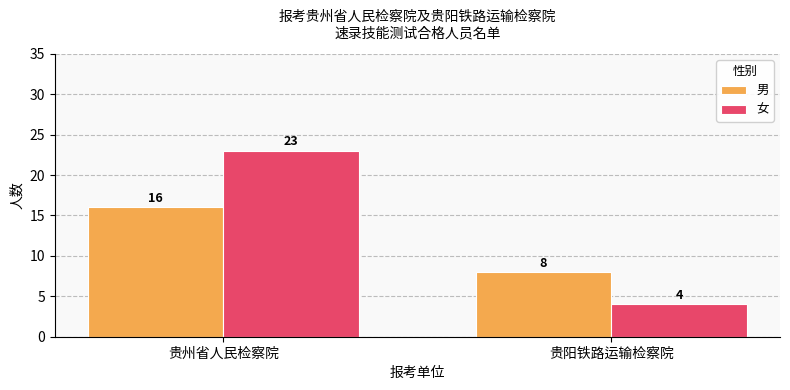

At how many categories does at least one series exceed 11?

1